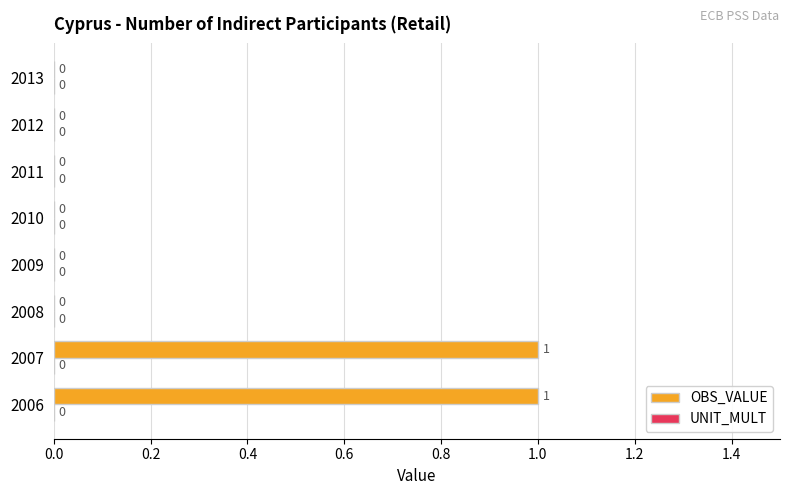

The chart shows a value of 0 at 2013. True or false?

True